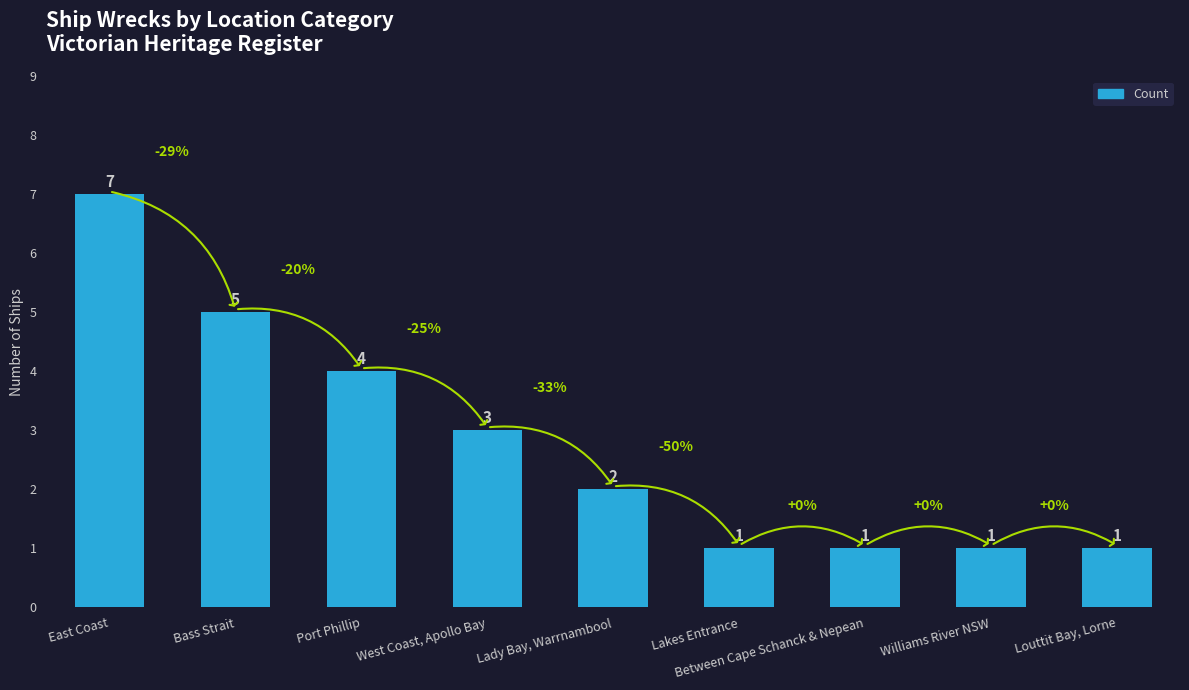

What is the ratio of the value at Lady Bay, Warrnambool to the value at Bass Strait?

0.4